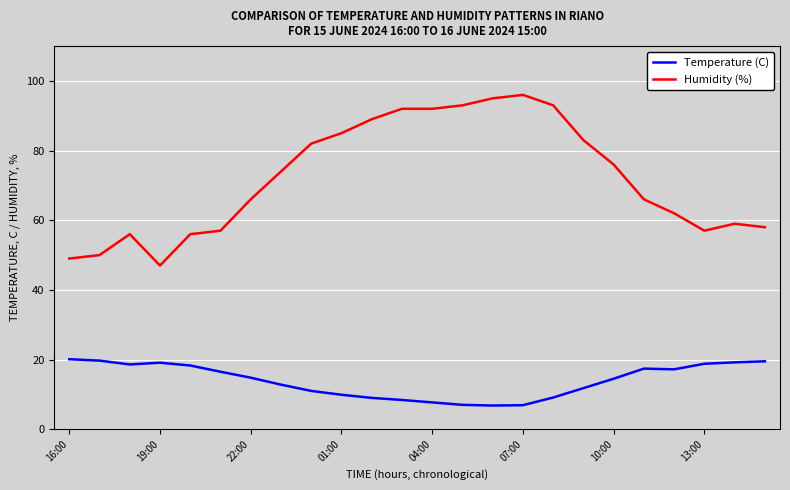

What is the minimum value shown in the chart?

6.8